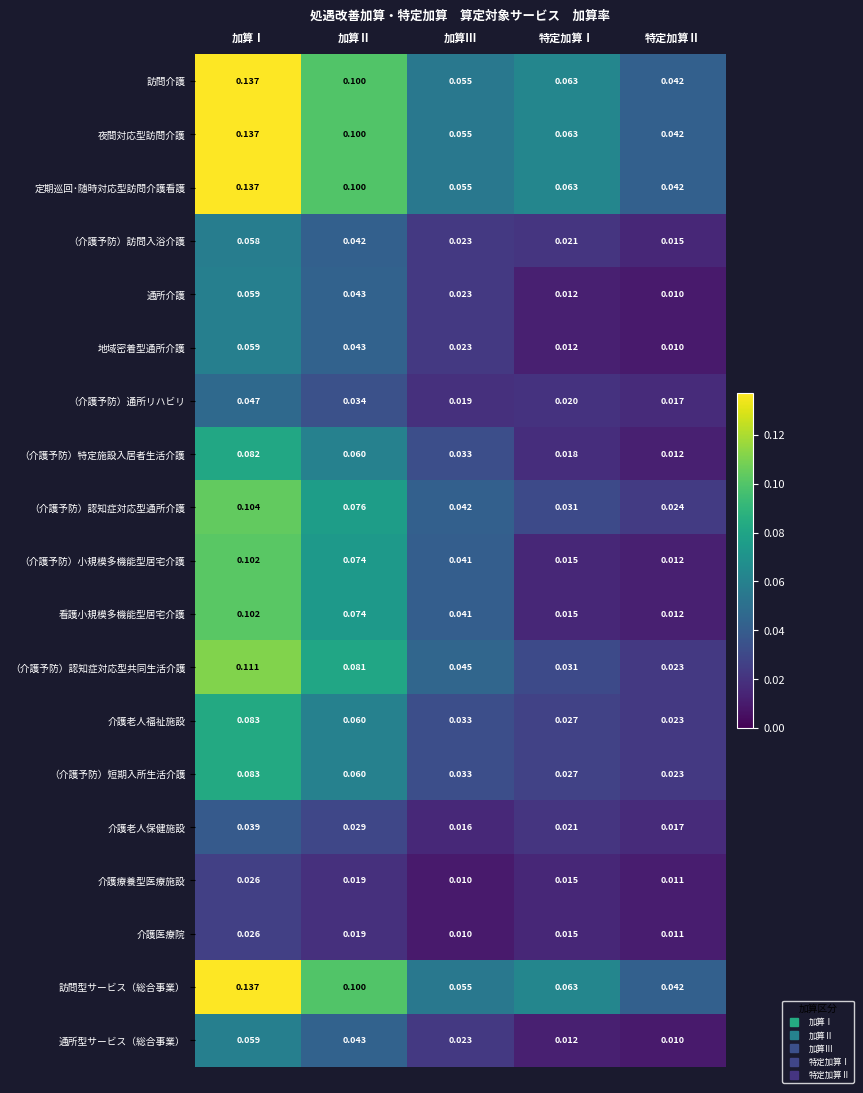

What is the total value across all series at 加算Ⅲ?

0.6